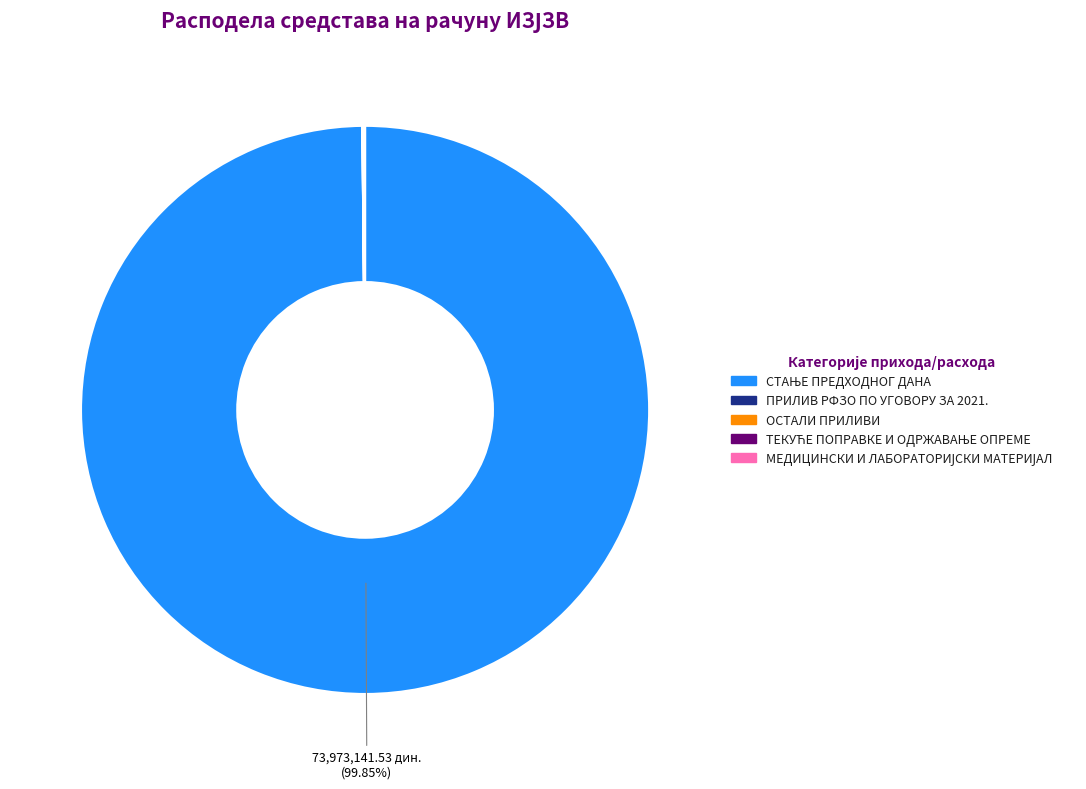

Is there a majority slice in this chart?

Yes